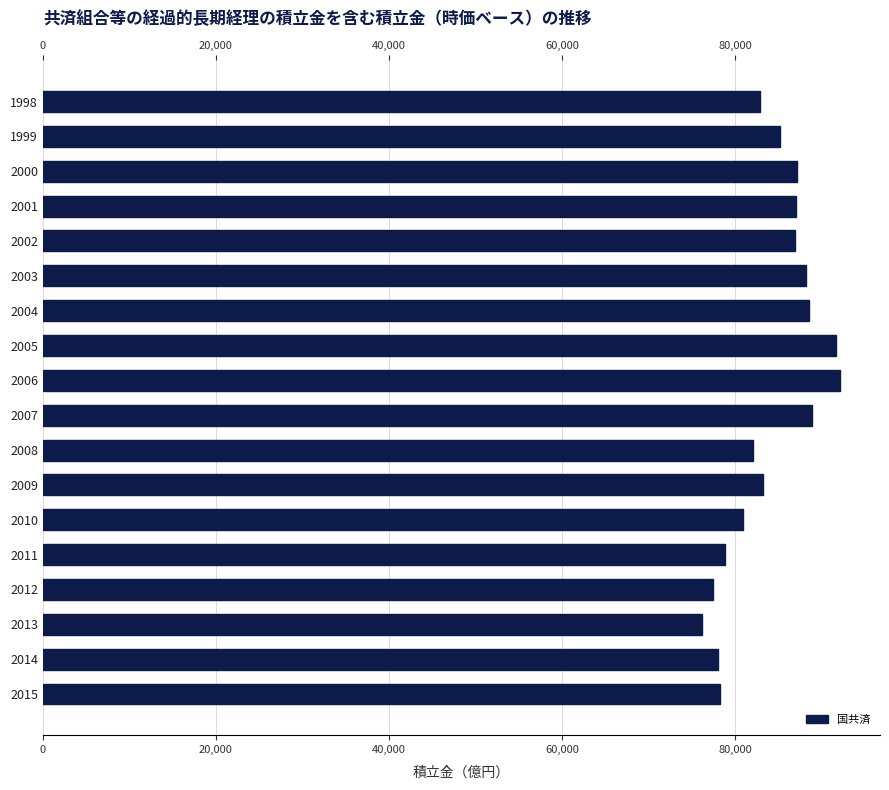

What is the value of the 5th bar from the left?

86986